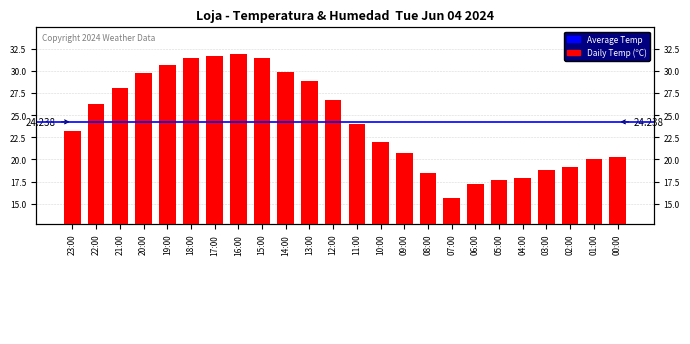

Reading left to right, transcribe all the data shown in this chart.

23:00=23.2	22:00=26.3	21:00=28.1	20:00=29.7	19:00=30.6	18:00=31.4	17:00=31.7	16:00=31.9	15:00=31.4	14:00=29.9	13:00=28.8	12:00=26.7	11:00=24.0	10:00=22.0	09:00=20.7	08:00=18.5	07:00=15.7	06:00=17.2	05:00=17.7	04:00=17.9	03:00=18.8	02:00=19.2	01:00=20.0	00:00=20.3